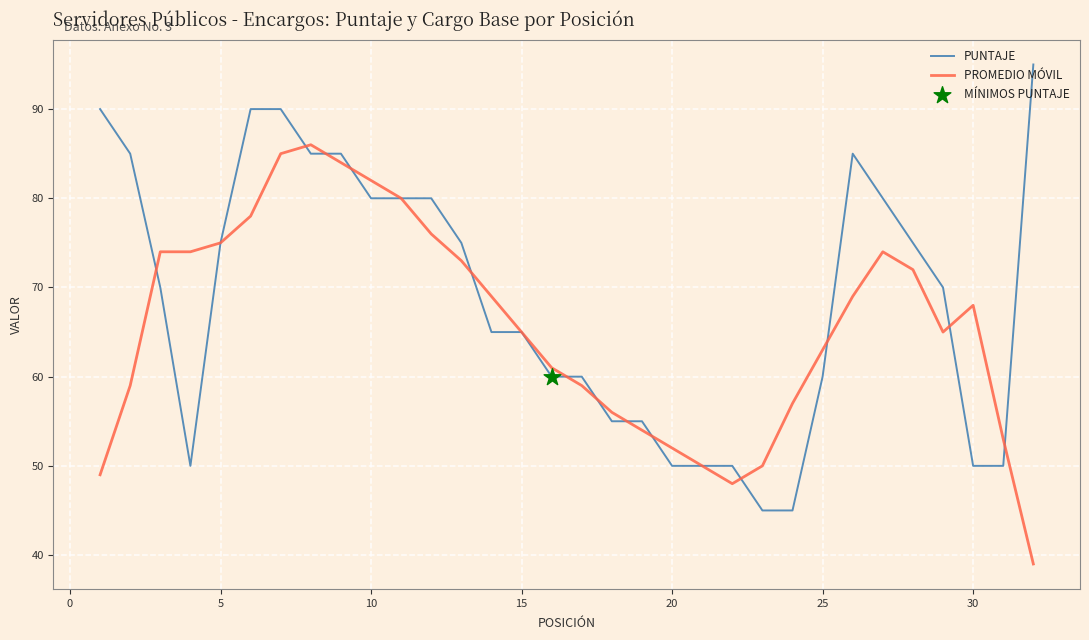

What is the minimum value for PROMEDIO MÓVIL?

39